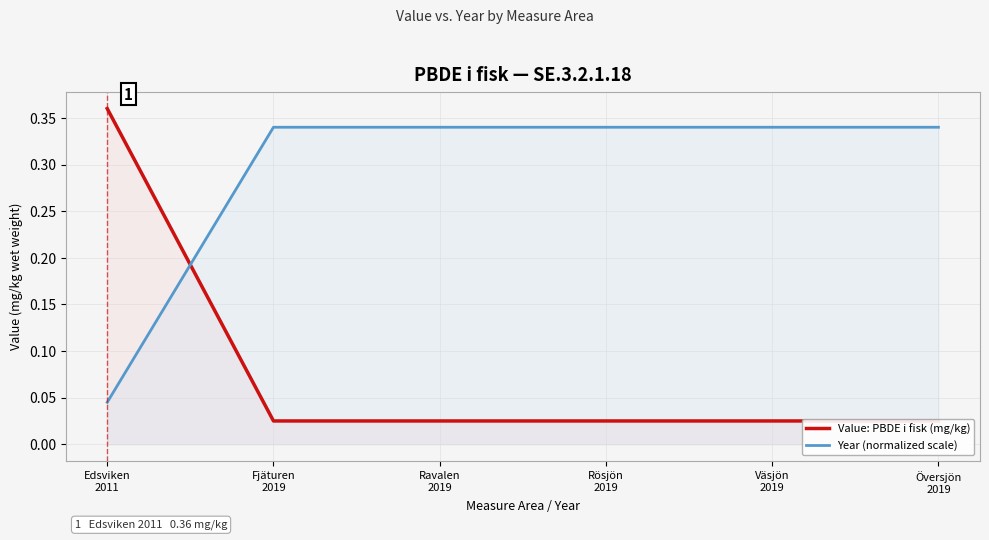

Which category has the highest value in the Year (normalized scale) series?

Fjäturen
2019